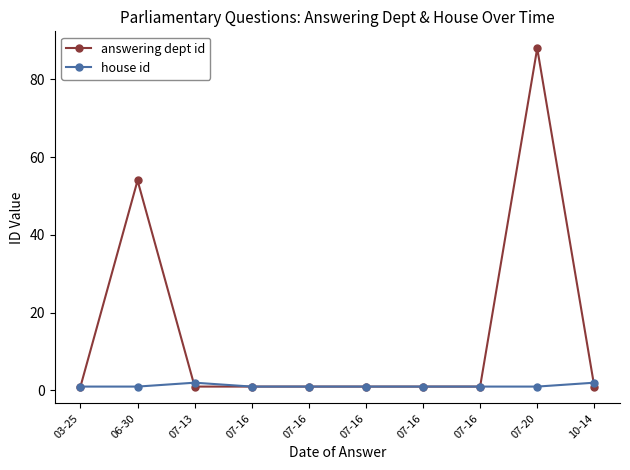

How many series are shown in this chart?

2